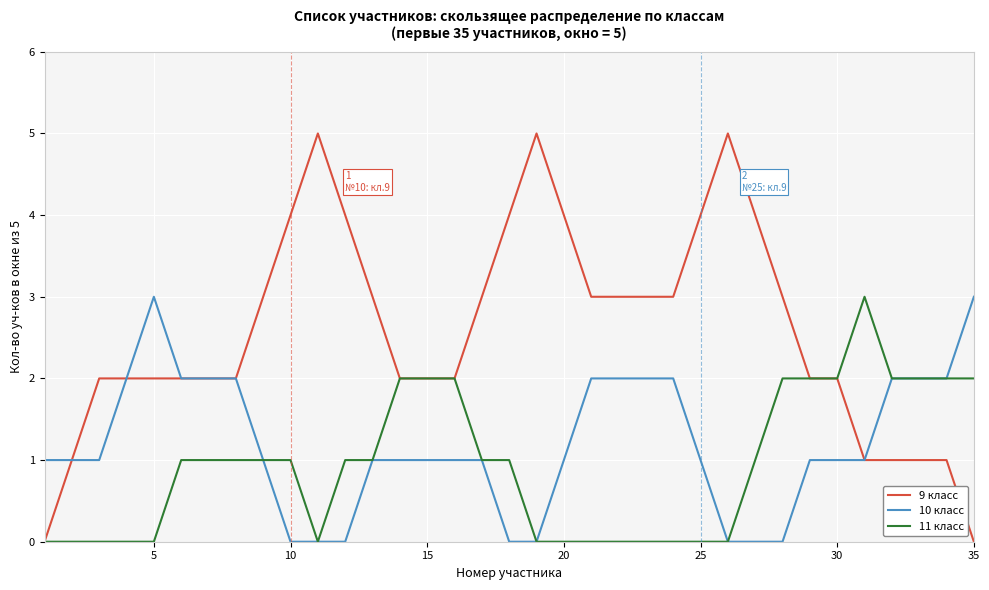

What is the difference between the maximum and second lowest values in the 11 класс series?

3